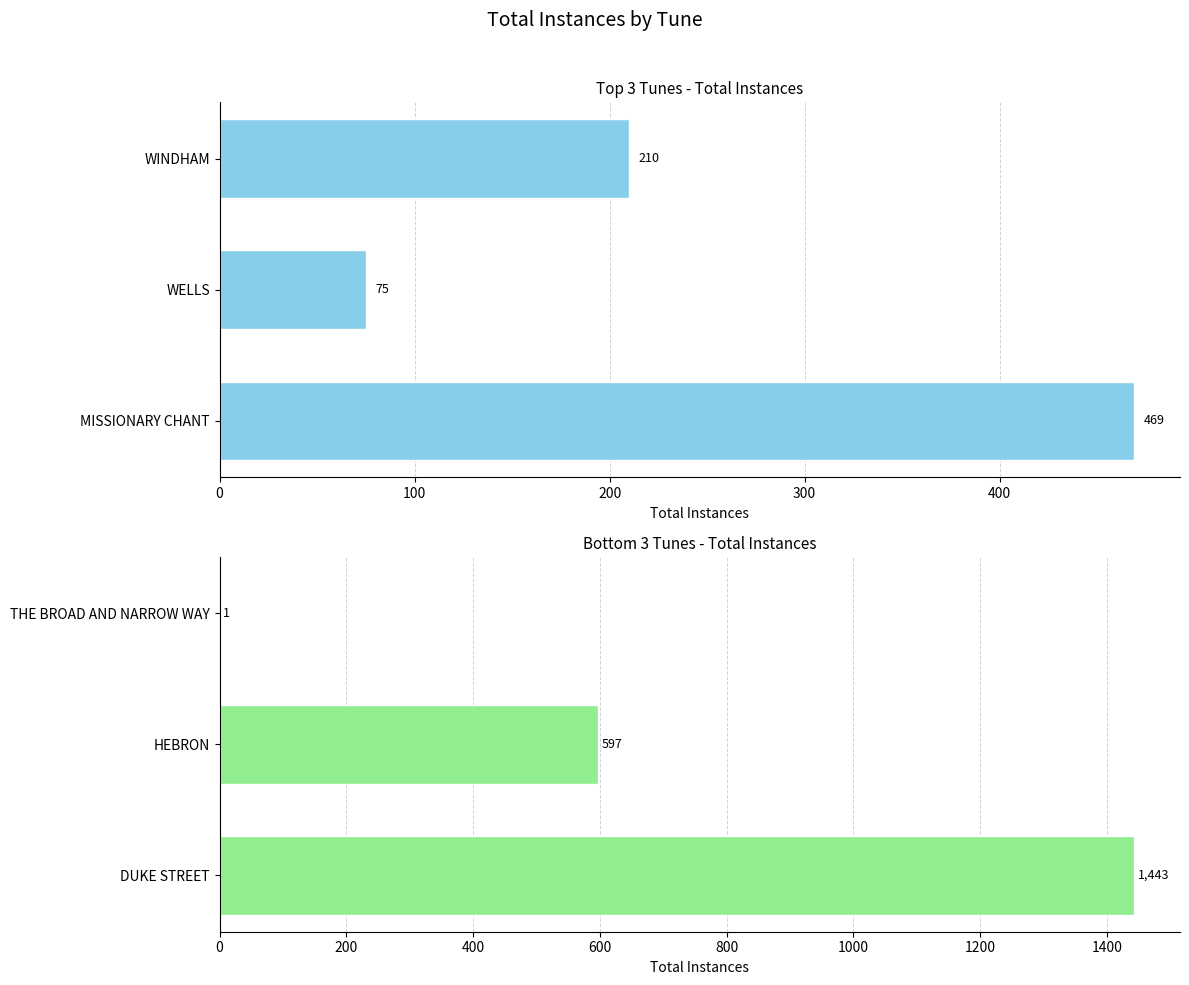

Which series changed the most between 0 and 200?

Total Instances (Bottom 3)